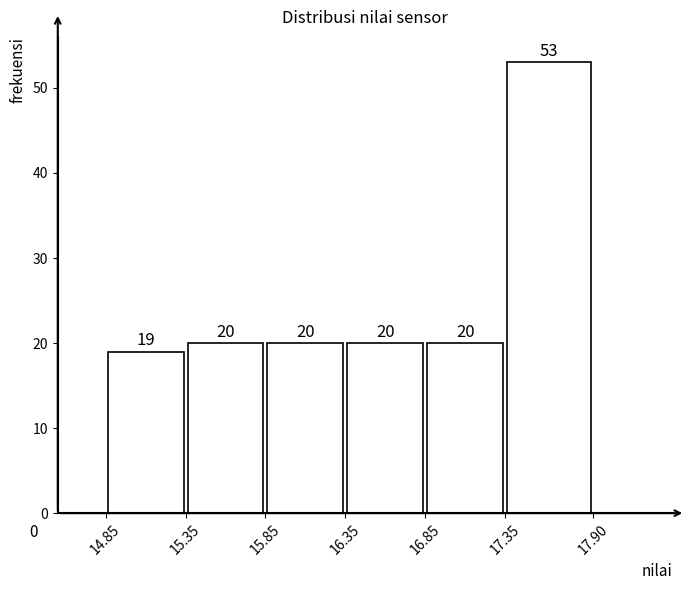

Reading left to right, list every bar in this chart as the range it spans on the x-axis followed by its height.

14.85 to 15.35: 19
15.35 to 15.85: 20
15.85 to 16.35: 20
16.35 to 16.85: 20
16.85 to 17.35: 20
17.35 to 17.90: 53